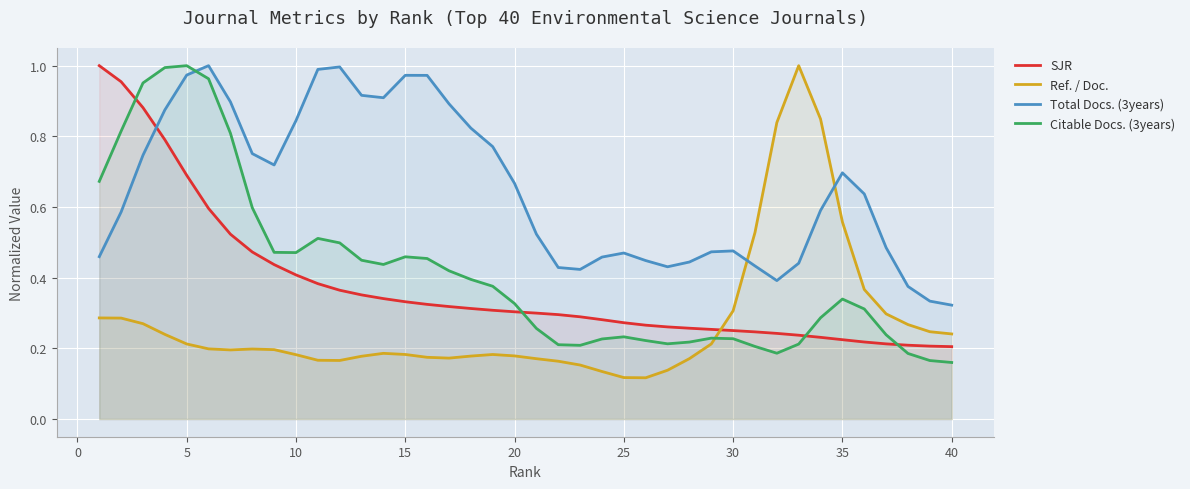

What is the difference between the second highest and minimum values in the Citable Docs. (3years) series?

0.8